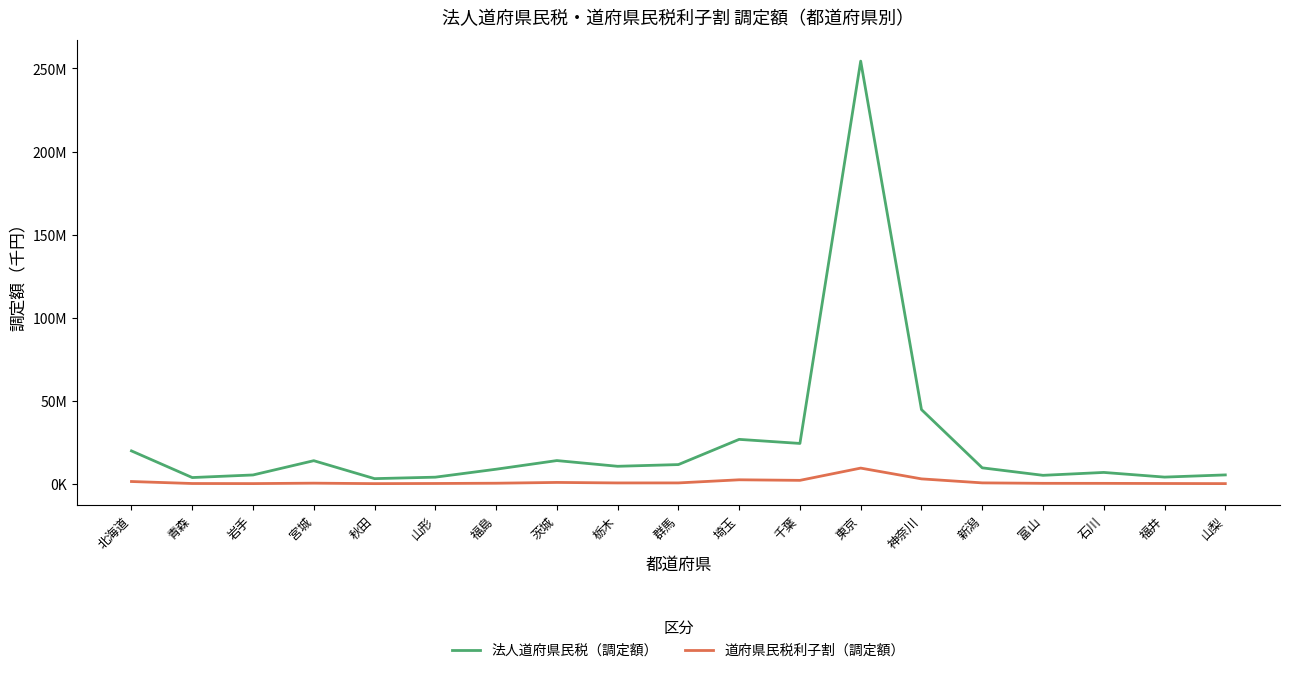

True or false: 道府県民税利子割（調定額） and 法人道府県民税（調定額） cross at least once.

False